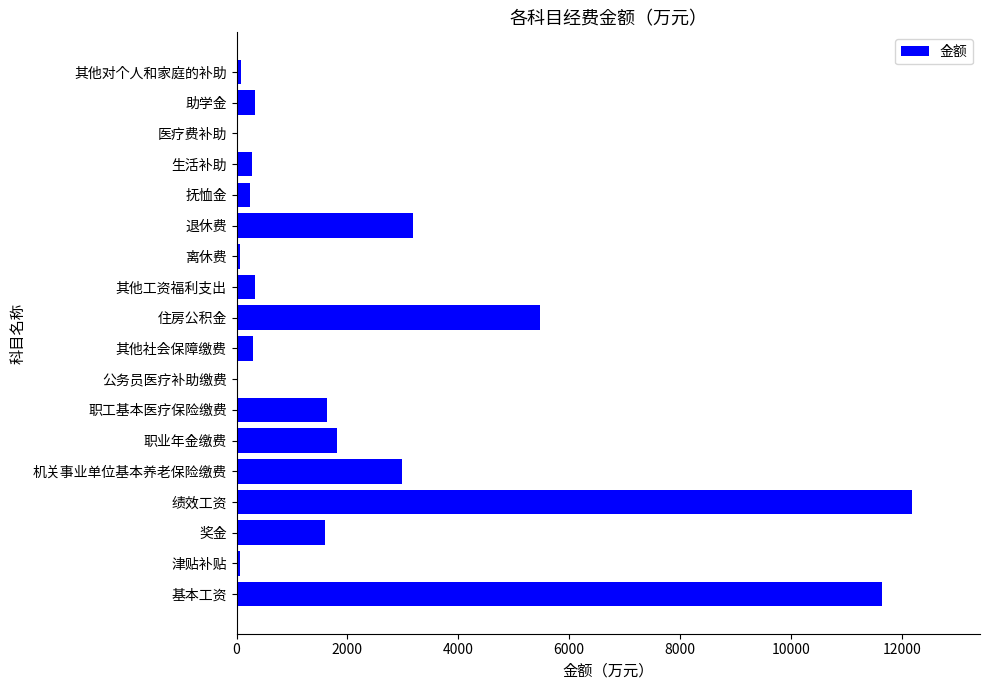

What value does the data have at 助学金?

331.2